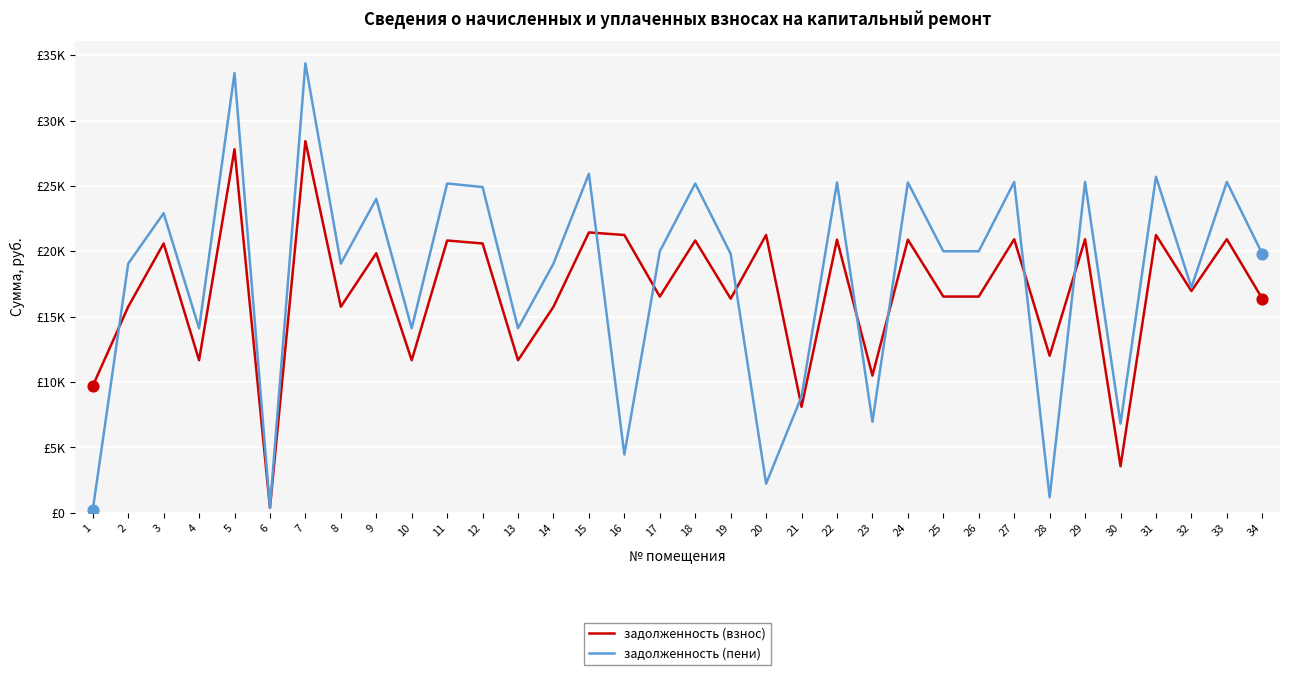

Does the chart have visible grid lines?

Yes